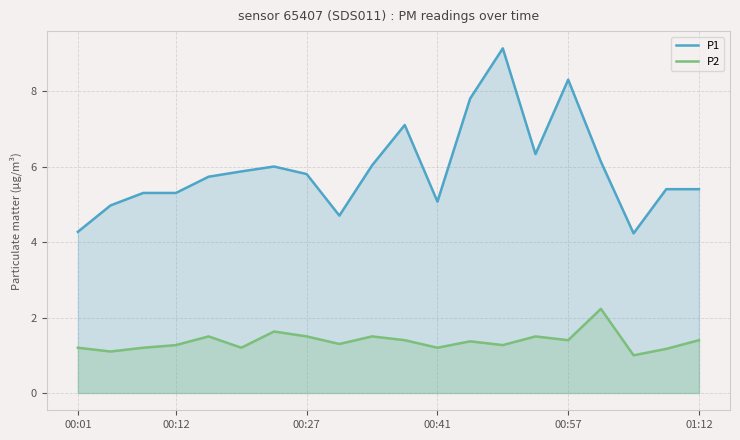

What is the highest value of the P1 series?

9.1